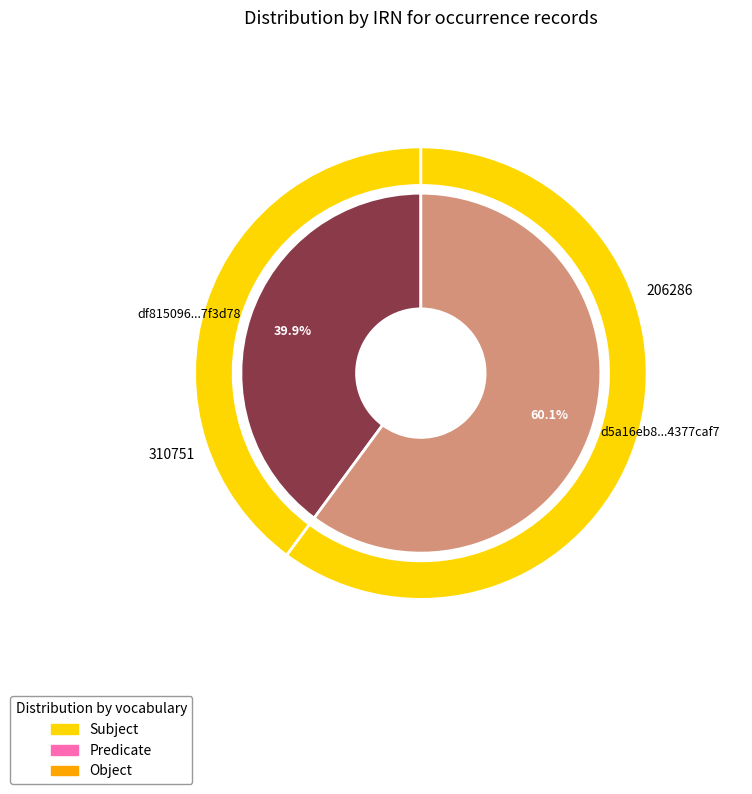

Approximately how many times larger is the value at df815096-58d5-40e5-9206-c96fad7f3d78 compared to d5a16eb8-b617-41c6-885f-a55f4377caf7?

0.7